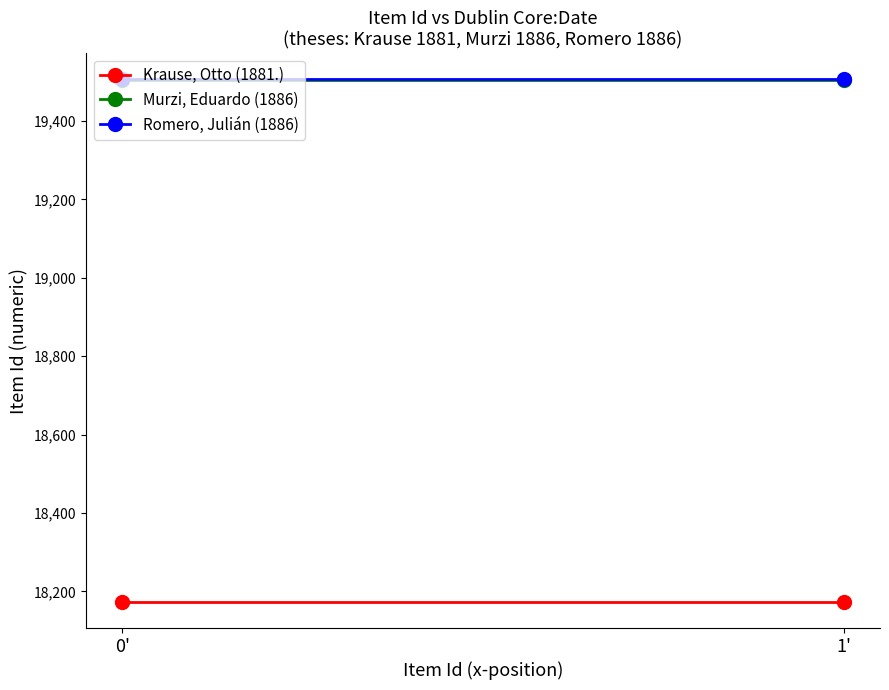

What is the minimum value for Murzi, Eduardo (1886)?

19505